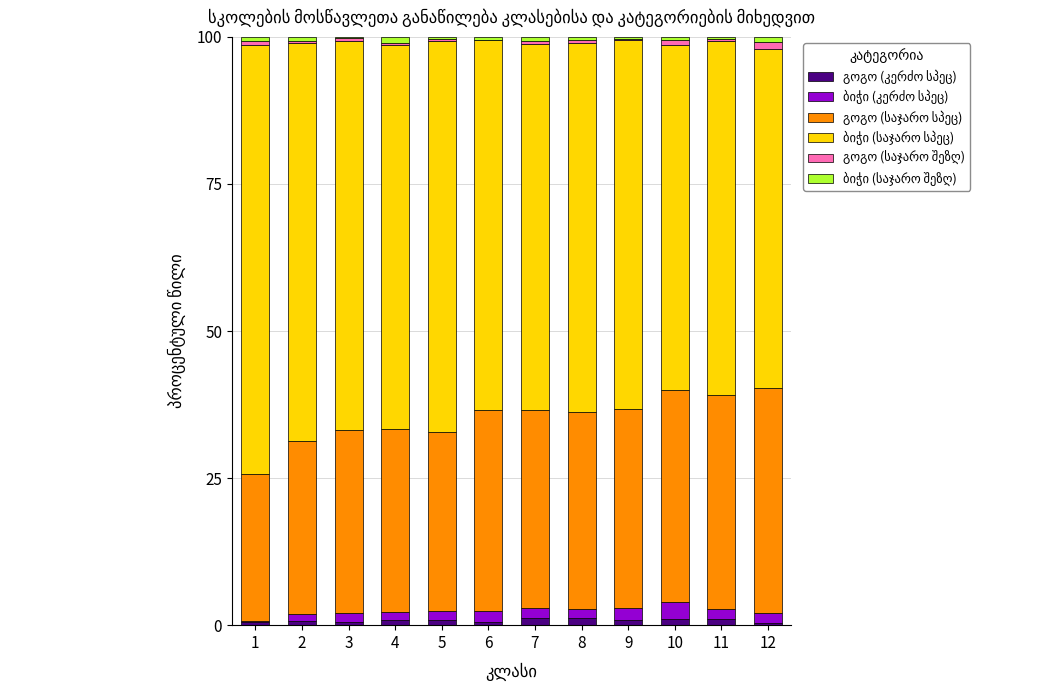

Reading right to left, transcribe all the data shown in this chart.

გოგო (კერძო სპეც): 0.4	1.0	1.1	0.8	1.1	1.2	0.6	0.9	0.9	0.5	0.8	0.5
ბიჭი (კერძო სპეც): 1.5	1.8	2.9	2.0	1.7	1.7	1.7	1.6	1.3	1.5	1.0	0.3
გოგო (საჯარო სპეც): 38.4	36.5	36.0	33.9	33.4	33.5	34.1	30.3	31.1	31.2	29.4	24.9
ბიჭი (საჯარო სპეც): 57.6	60.2	58.7	62.8	62.7	62.3	62.9	66.6	65.3	66.1	67.7	72.9
გოგო (საჯარო შეზღ): 1.1	0.3	0.8	0.1	0.5	0.6	0.1	0.3	0.3	0.4	0.3	0.6
ბიჭი (საჯარო შეზღ): 0.9	0.3	0.6	0.4	0.5	0.6	0.5	0.3	1.0	0.2	0.8	0.8